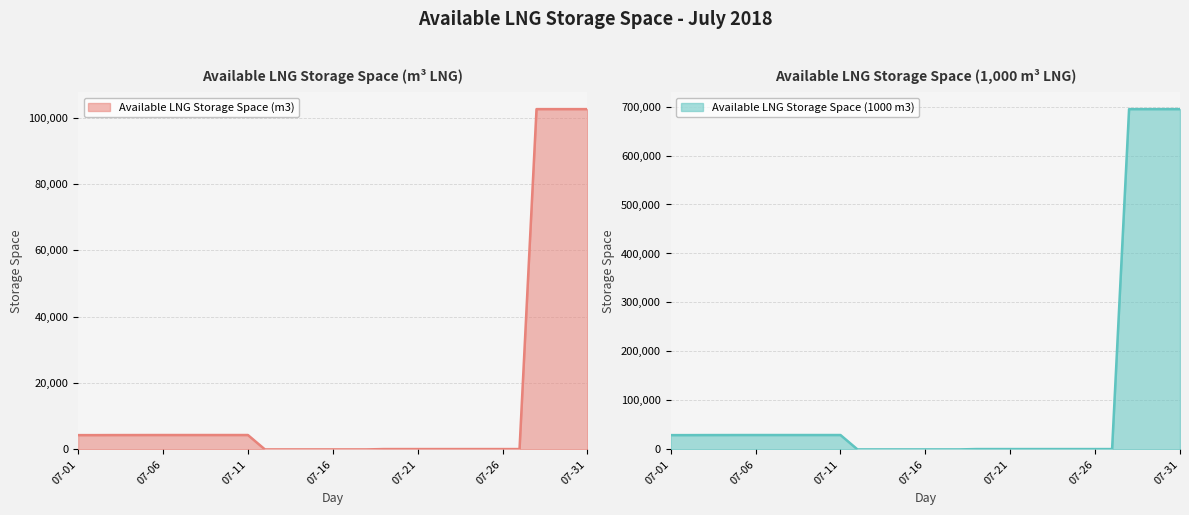

Reading right to left, extract all data points from this chart.

Available LNG Storage Space (m3) (line): 102614	102614	102614	102614	103	103	103	103	103	103	103	103	103	0	0	0	0	0	0	0	4337	4337	4337	4337	4337	4337	4333	4327	4323	4309	4309
Available LNG Storage Space (1000 m3) (line): 694700	694700	694700	694700	699	699	699	699	699	699	699	699	699	0	0	0	0	0	0	0	29361	29361	29361	29361	29361	29361	29339	29297	29267	29177	29177